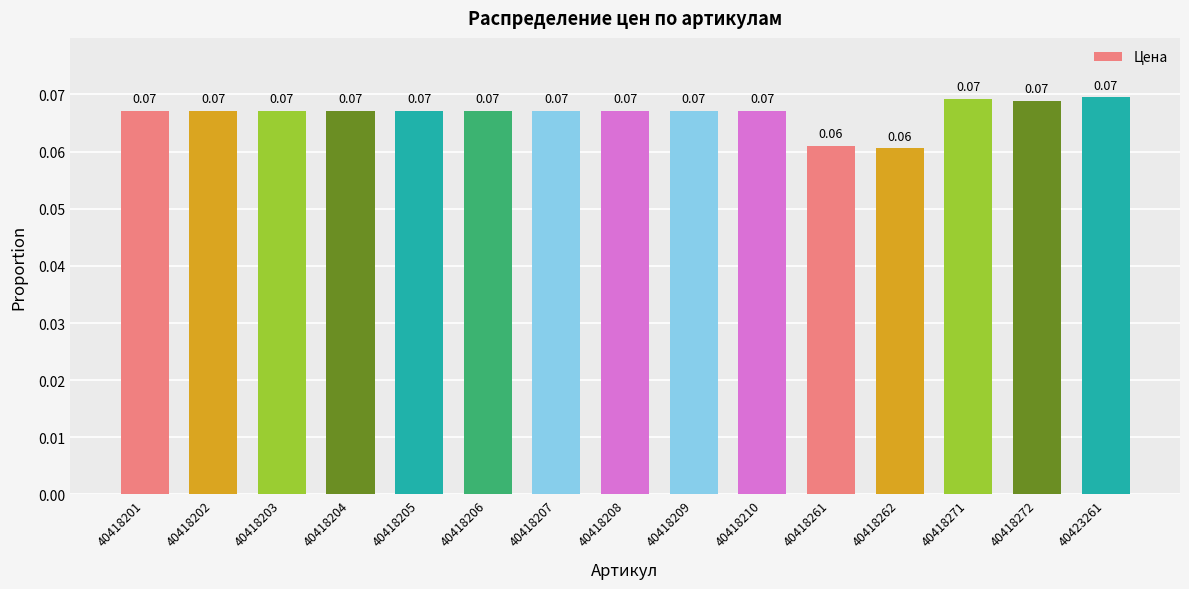

Does the chart contain stacked bars?

No